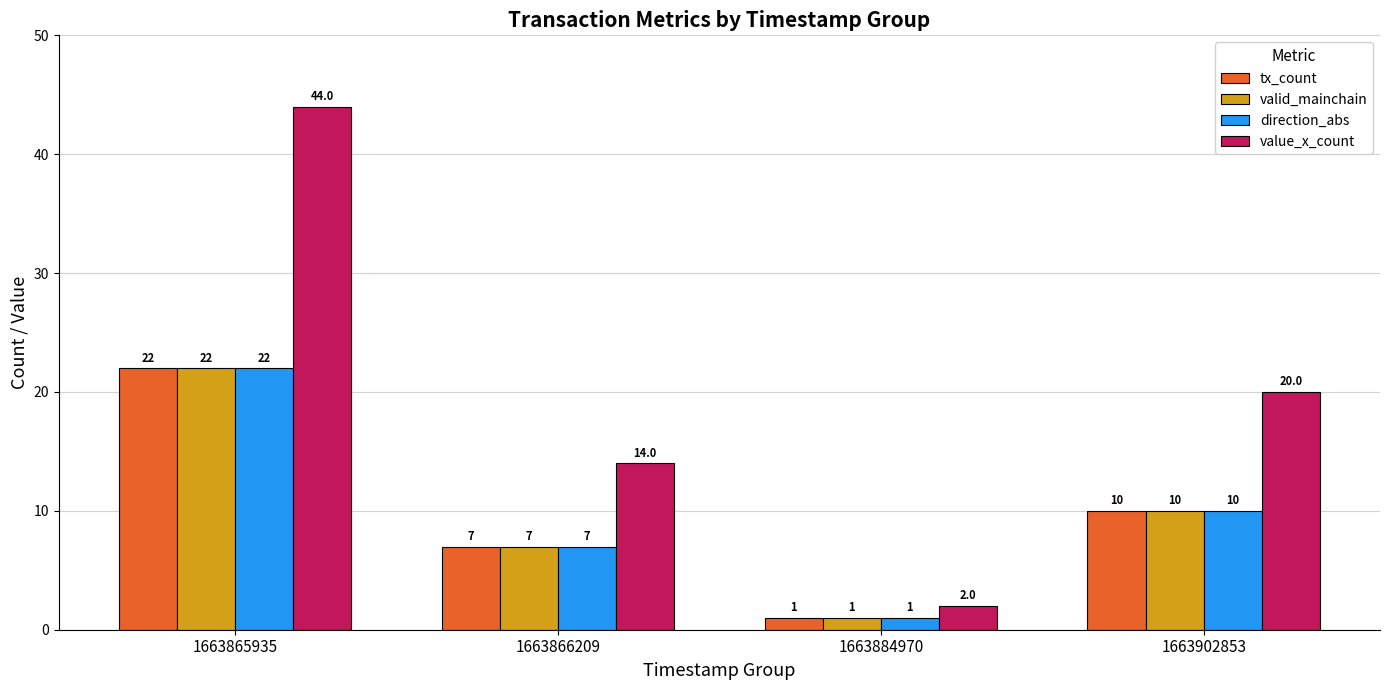

Which series has the largest total across all categories?

value_x_count